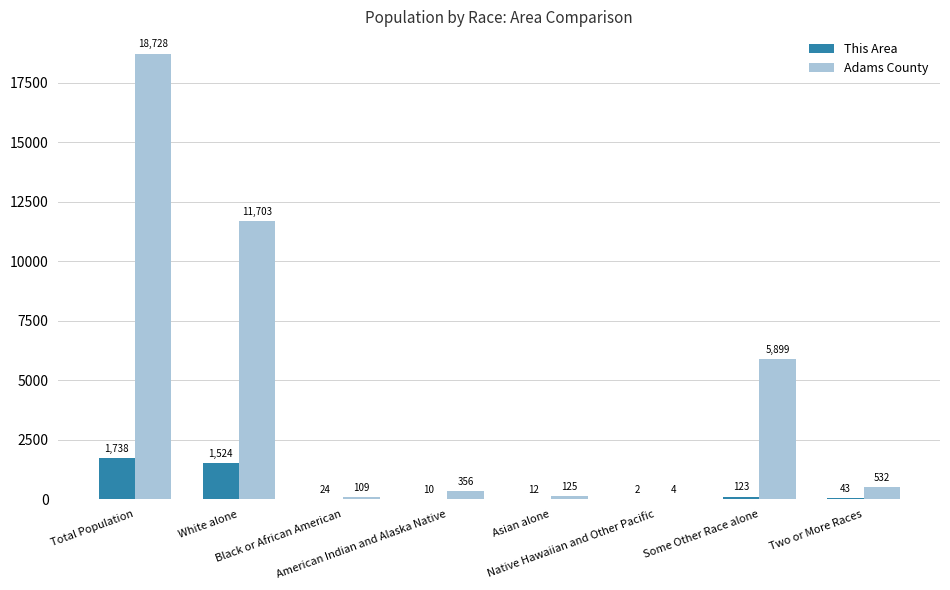

Which series has the largest total across all categories?

Adams County